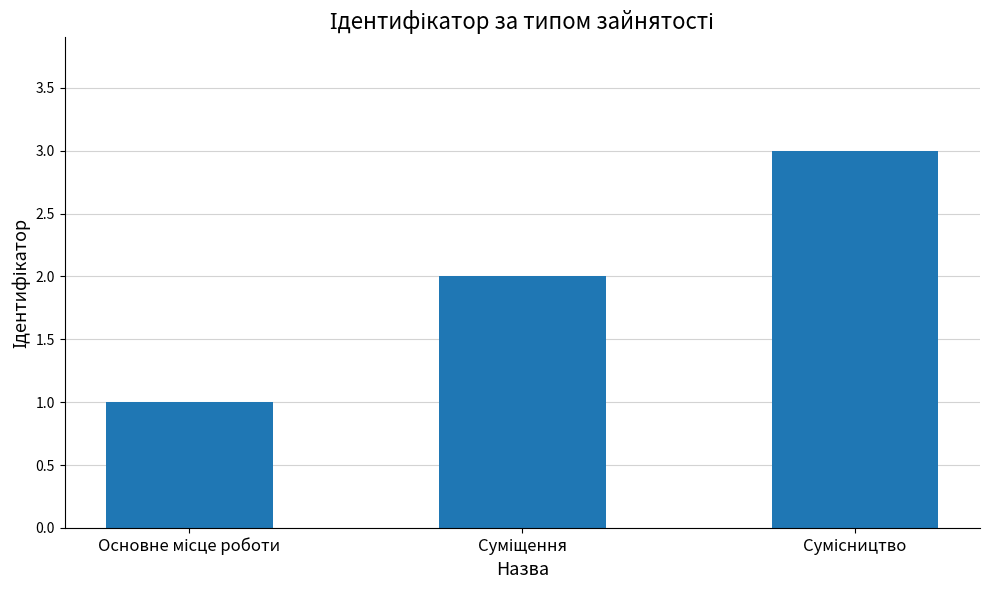

What is the sum of all values?

6